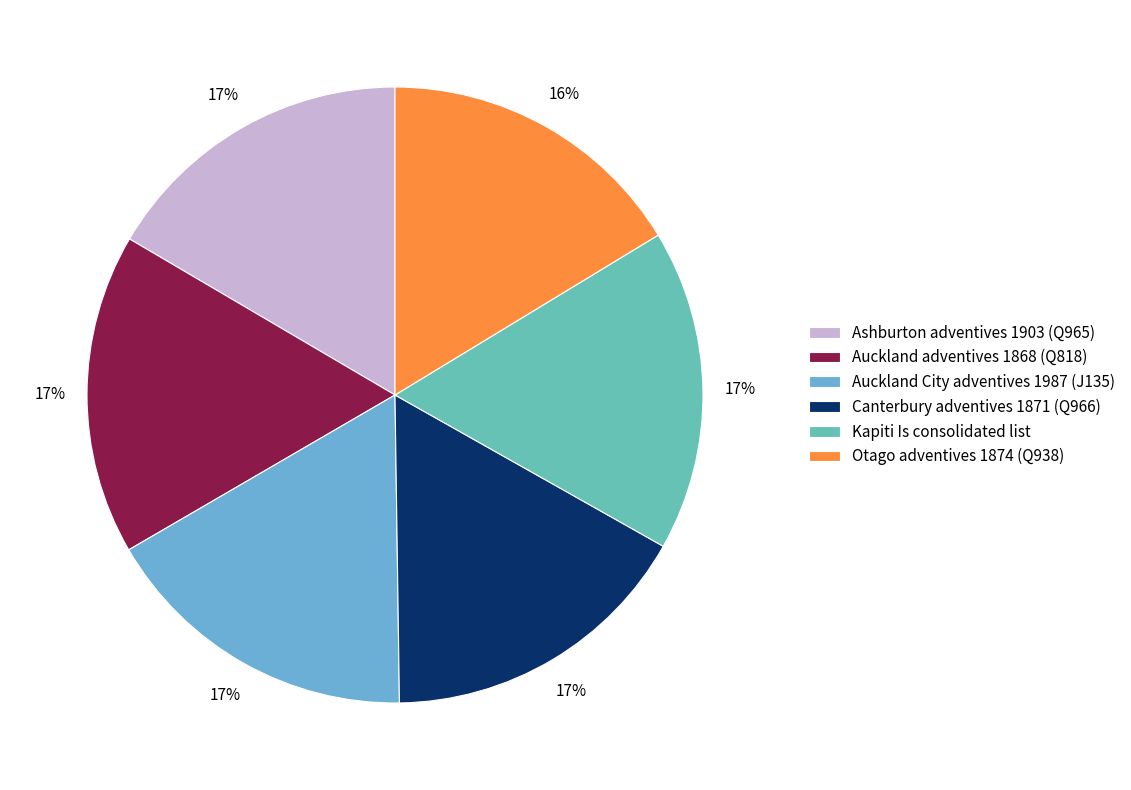

What is the smallest slice in the pie chart?

Otago adventives 1874 (Q938)